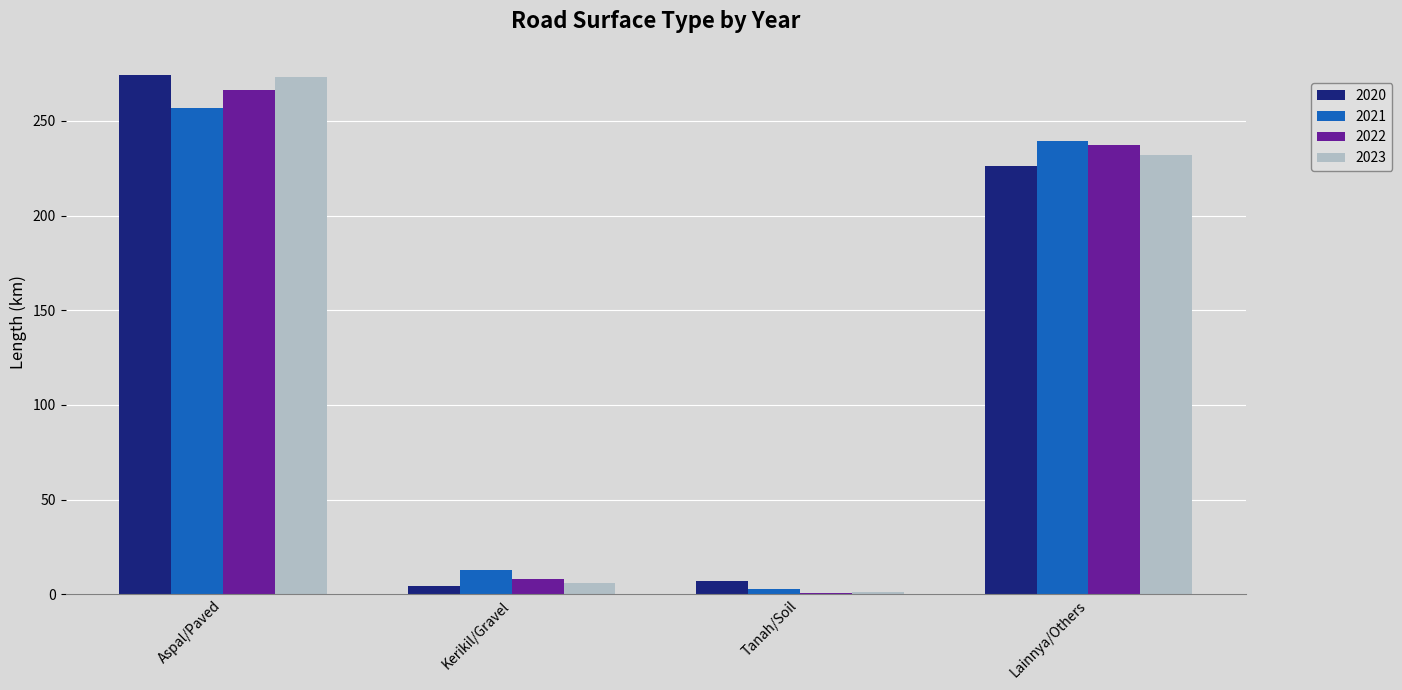

True or false: 2020 has a value of 4.4 at Kerikil/Gravel.

True